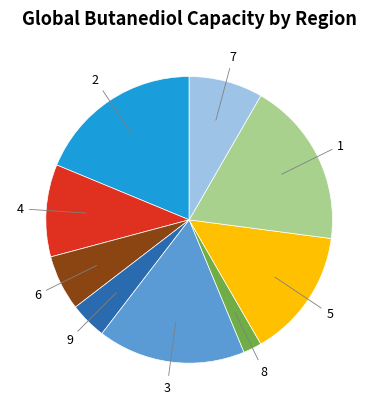

Is there a majority slice in this chart?

No